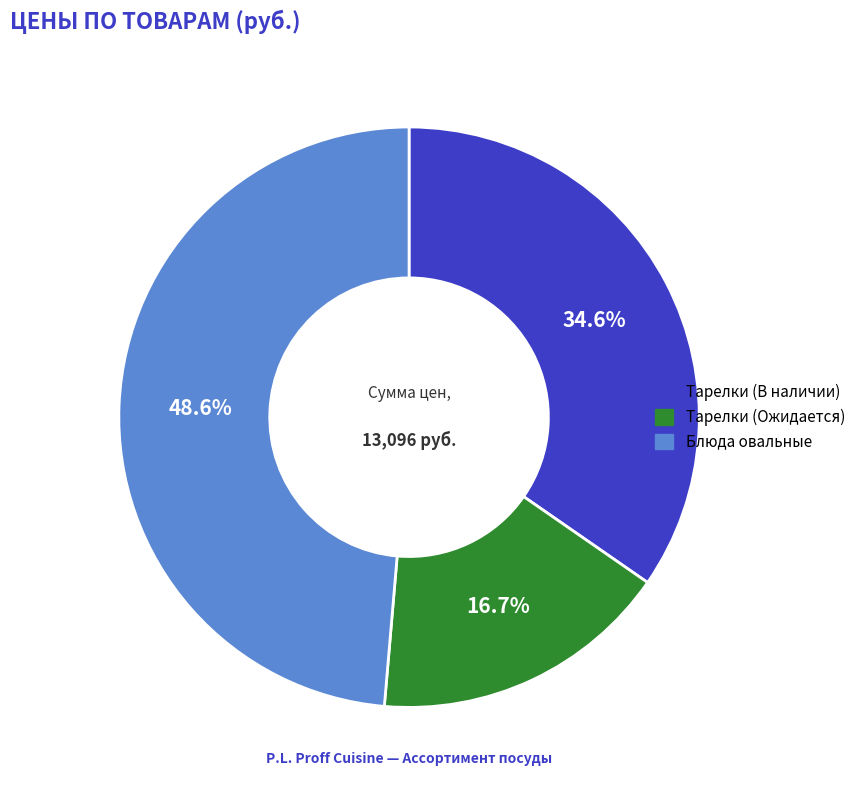

What is the total percentage of Тарелки (В наличии) and Блюда овальные?

83.3%